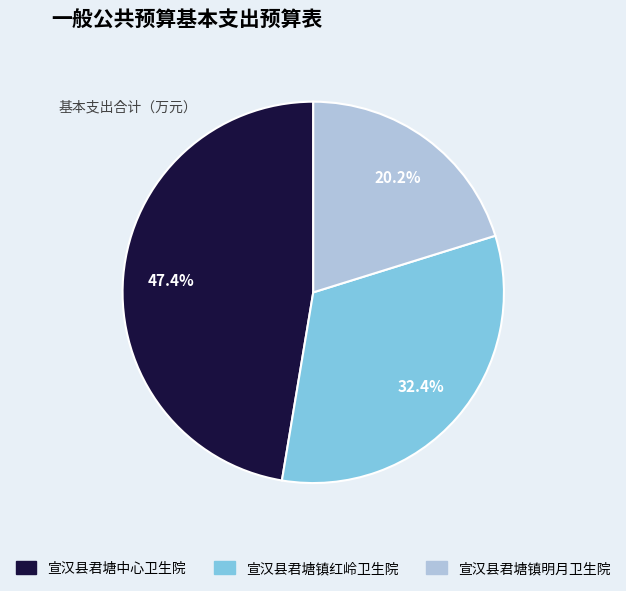

To the nearest percent, what portion does 宣汉县君塘镇明月卫生院 represent?

20%